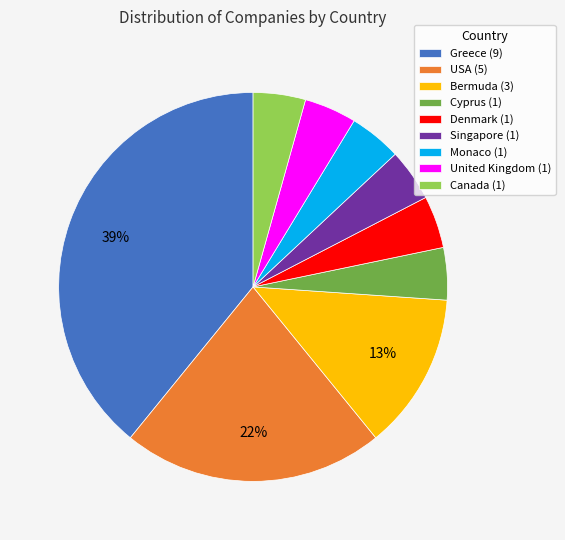

Is it true that Singapore is 14% of the pie?

False